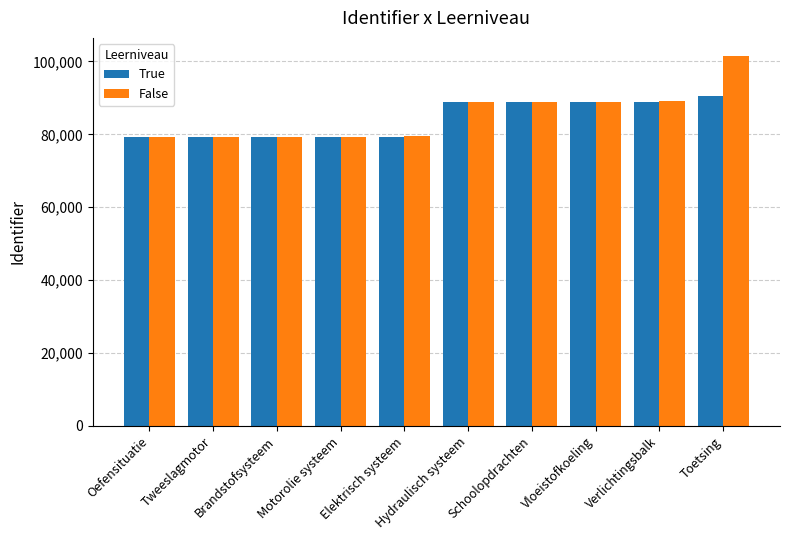

The True series shows 131533 at Vloeistofkoeling. True or false?

False